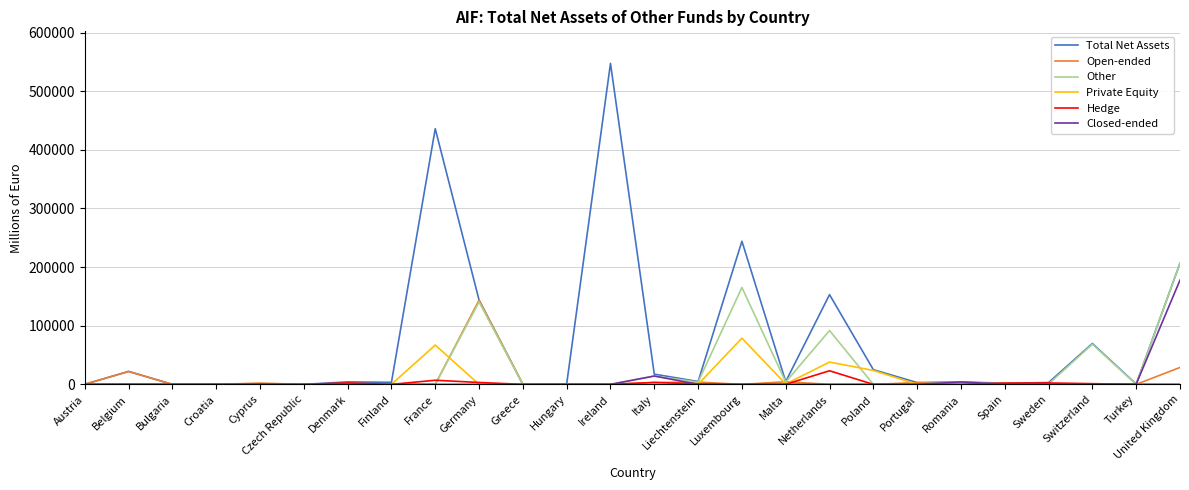

Which series has the widest spread of values?

Total Net Assets